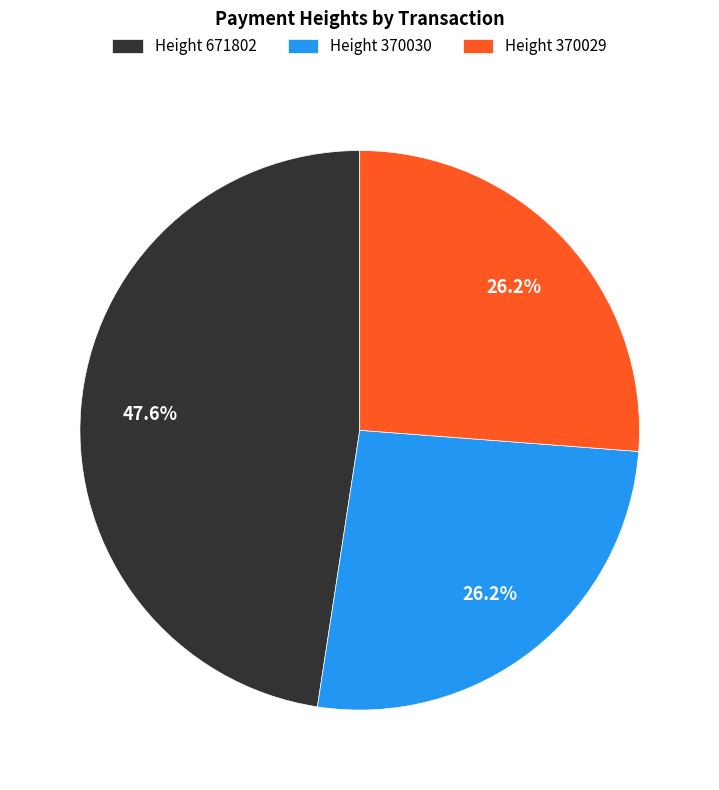

Between Height 671802 and Height 370029, which is larger?

Height 671802